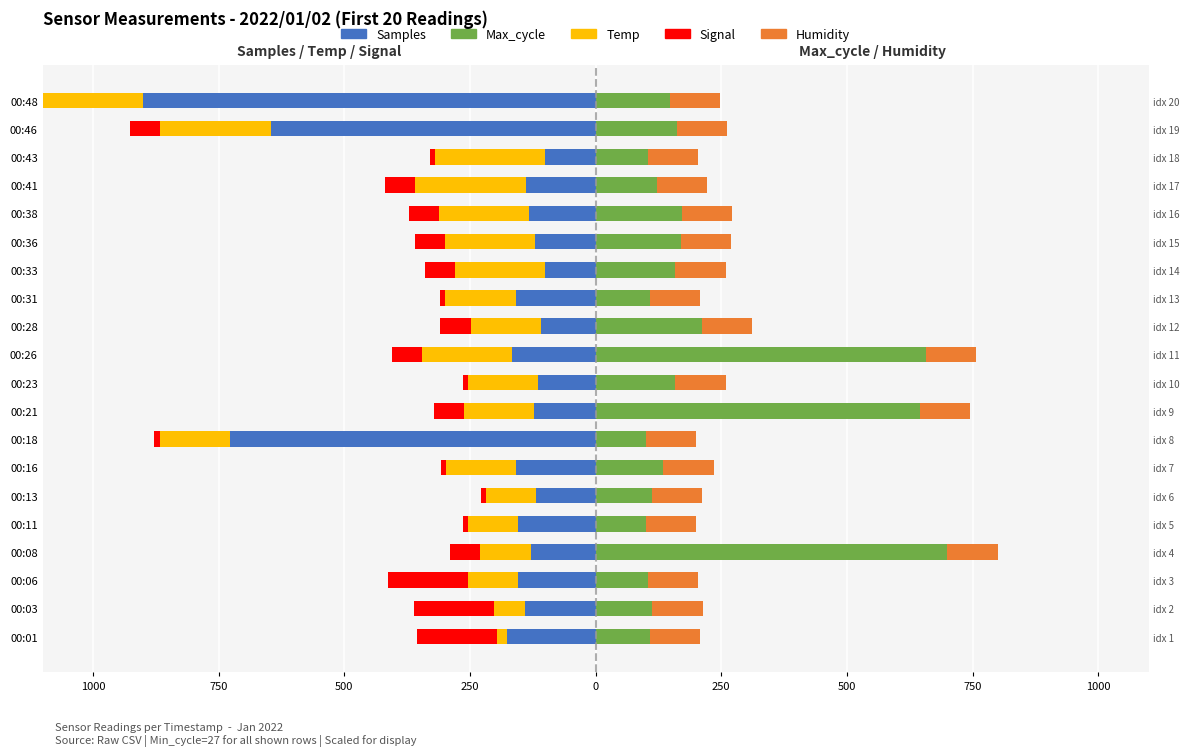

What is the lowest value of the Humidity series?

0.6